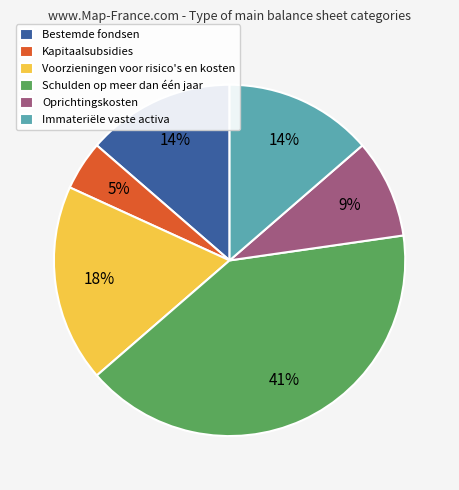

Which category has the biggest portion of the pie?

Schulden op meer dan één jaar